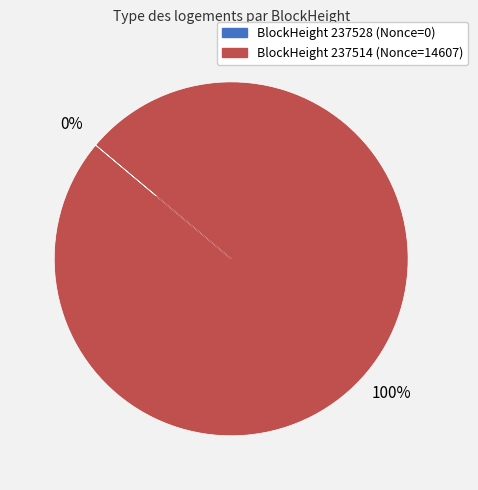

Which category accounts for the majority?

237514